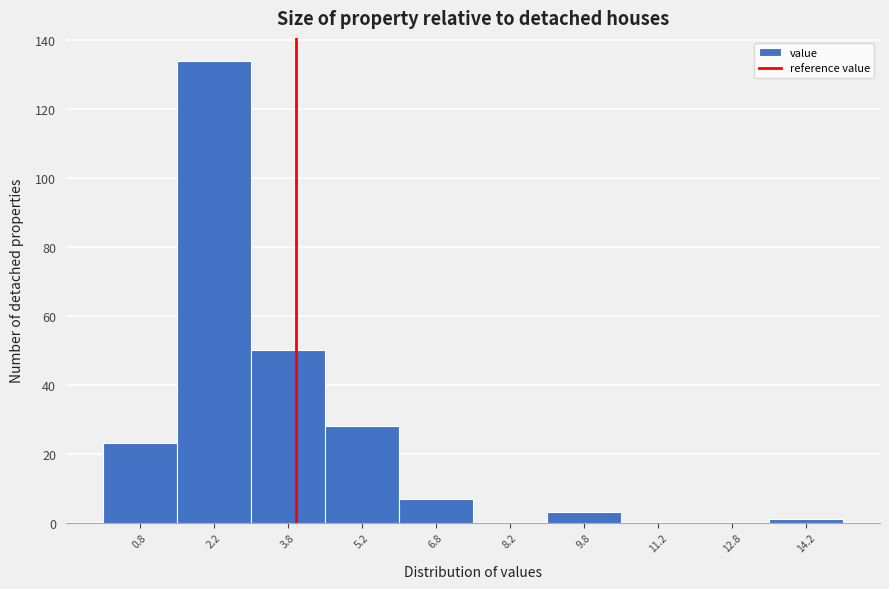

Which range on the x-axis has the tallest bar?

1.5 to 3.0